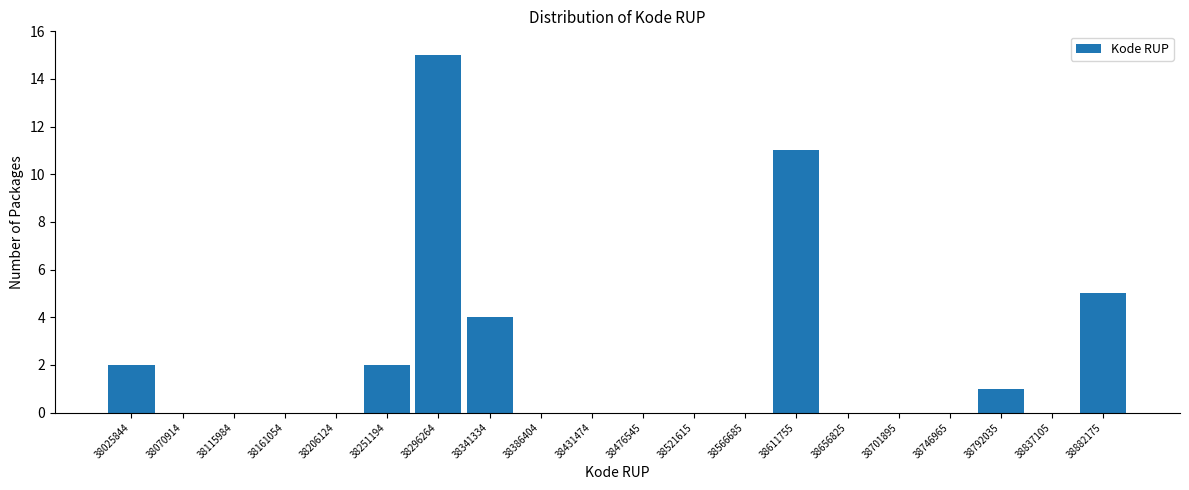

Reading left to right, transcribe this chart: for each bar, give the range it covers on the x-axis and its height. Neither the bar edges nor the heights are printed on the chart, so give them approximately, as read against the axes.

38005000 to 38050000: 2
38050000 to 38095000: 0
38095000 to 38140000: 0
38140000 to 38185000: 0
38185000 to 38230000: 0
38230000 to 38275000: 2
38275000 to 38320000: 15
38320000 to 38365000: 4
38365000 to 38410000: 0
38410000 to 38455000: 0
38455000 to 38500000: 0
38500000 to 38545000: 0
38545000 to 38590000: 0
38590000 to 38635000: 11
38635000 to 38680000: 0
38680000 to 38725000: 0
38725000 to 38770000: 0
38770000 to 38815000: 1
38815000 to 38860000: 0
38860000 to 38905000: 5